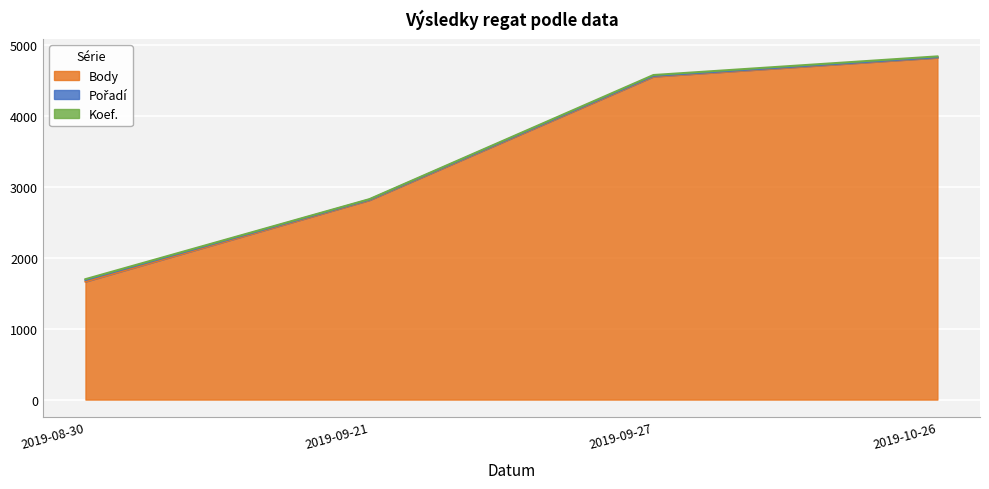

What is the difference between the Pořadí values at 2019-08-30 and 2019-10-26?

16